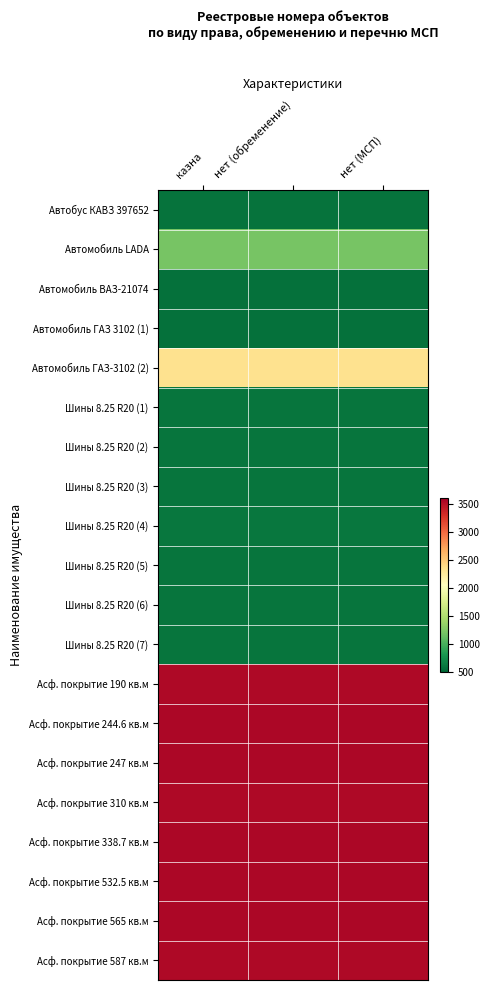

At нет (МСП), list the series in order from largest to smallest.

Асф. покрытие 244.6 кв.м, Асф. покрытие 338.7 кв.м, Асф. покрытие 532.5 кв.м, Асф. покрытие 247 кв.м, Асф. покрытие 565 кв.м, Асф. покрытие 310 кв.м, Асф. покрытие 587 кв.м, Асф. покрытие 190 кв.м, Автомобиль ГАЗ-3102 (2), Автомобиль LADA, Шины 8.25 R20 (4), Шины 8.25 R20 (6), Шины 8.25 R20 (2), Шины 8.25 R20 (7), Шины 8.25 R20 (5), Шины 8.25 R20 (3), Шины 8.25 R20 (1), Автобус КАВЗ 397652, Автомобиль ВАЗ-21074, Автомобиль ГАЗ 3102 (1)